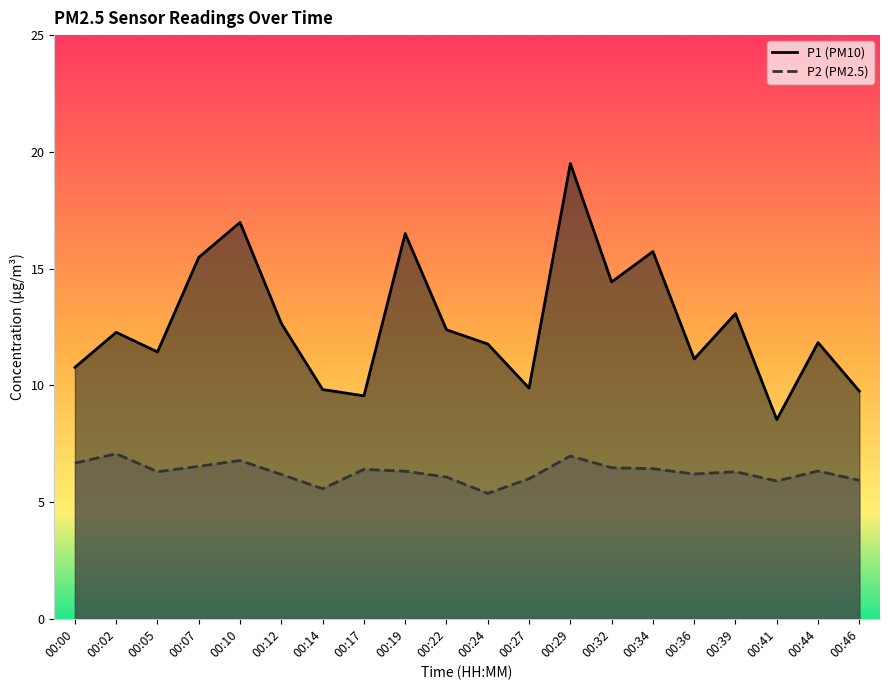

Reading left to right, what are all the values shown in this chart?

P1: 10.8	12.3	11.4	15.5	17.0	12.7	9.8	9.6	16.5	12.4	11.8	9.9	19.5	14.4	15.7	11.1	13.1	8.5	11.8	9.8
P2: 6.7	7.1	6.3	6.5	6.8	6.2	5.6	6.4	6.3	6.1	5.4	6.0	7.0	6.5	6.4	6.2	6.3	5.9	6.3	5.9